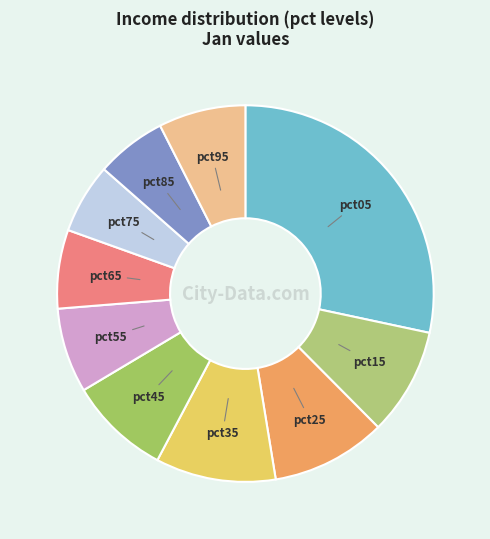

Which category has the biggest portion of the pie?

pct05